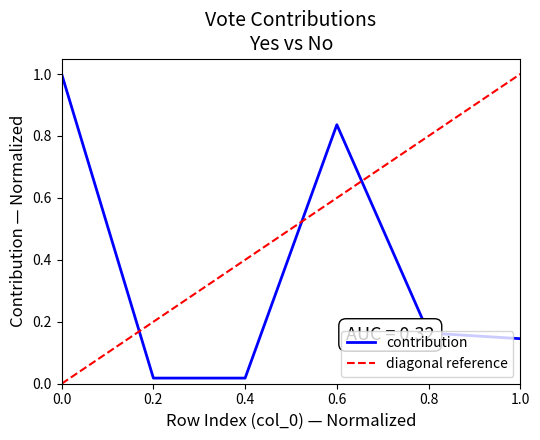

What is the value of the 6th point from the left?

0.1